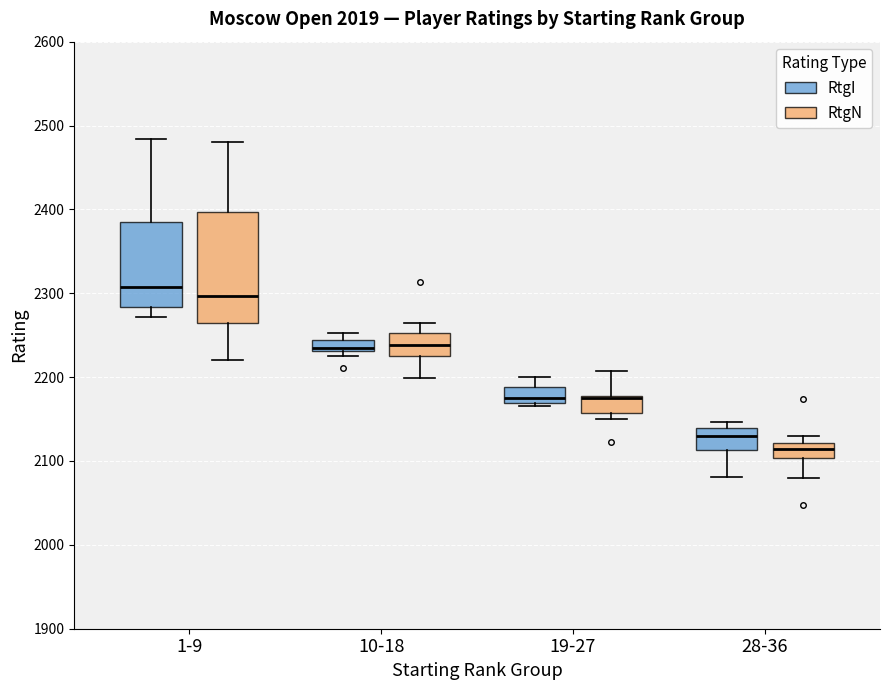

Comparing the boxes themselves (not the whiskers), which one is the tallest?

1-9 (RtgN)